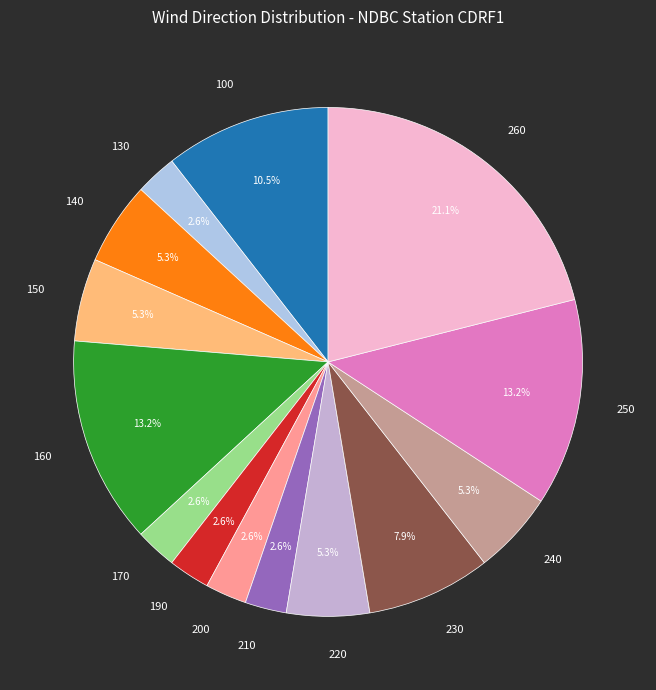

Which category has the biggest portion of the pie?

260